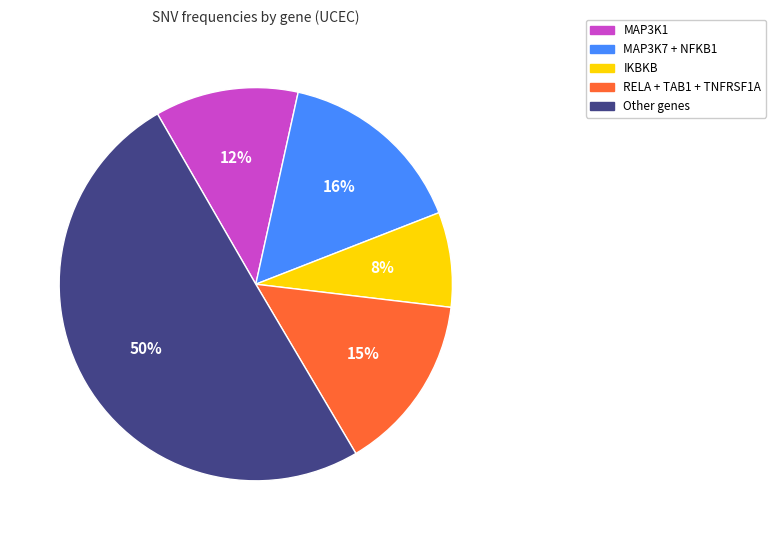

To the nearest percent, what is the difference between the largest and smallest slice percentages?

42%